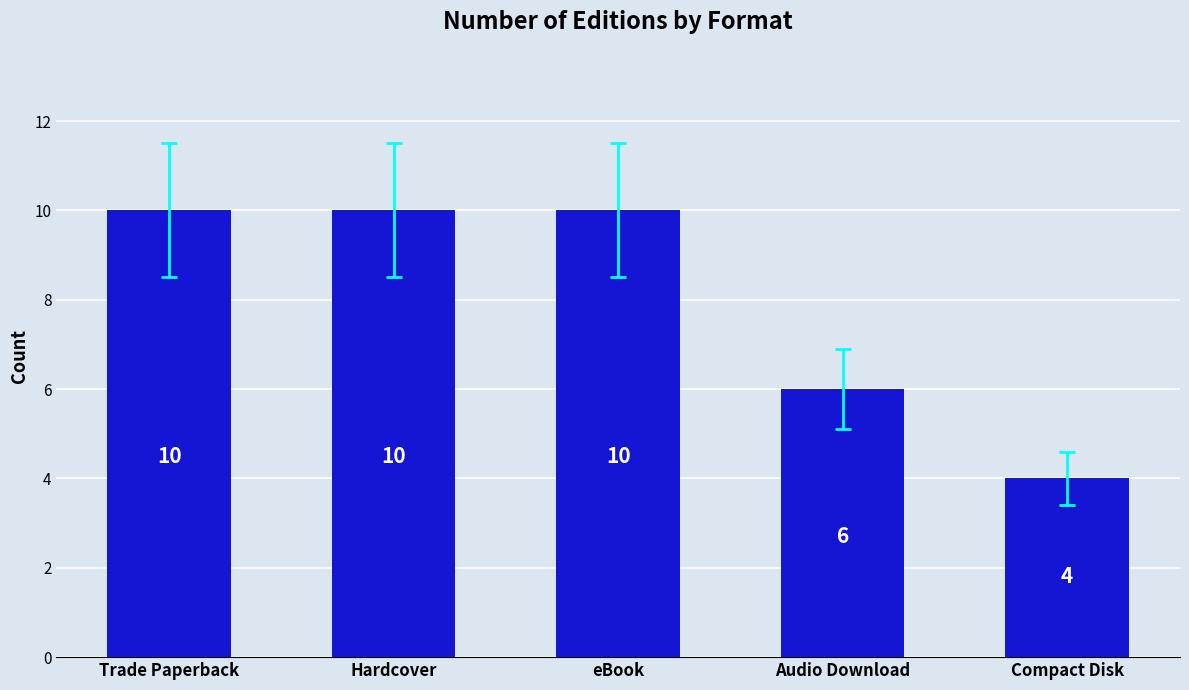

What is the greatest value displayed?

10